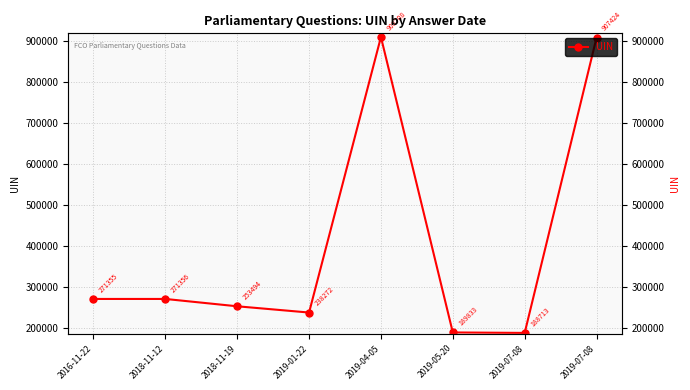

Approximately how many times larger is the value at 2018-11-12 compared to 2019-01-22?

1.1